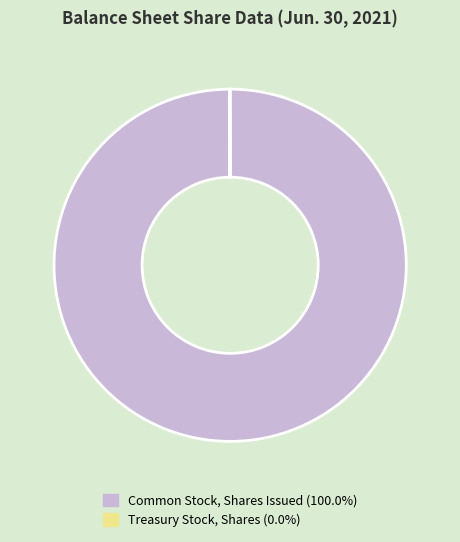

Is there any slice that represents more than half of the pie?

Yes